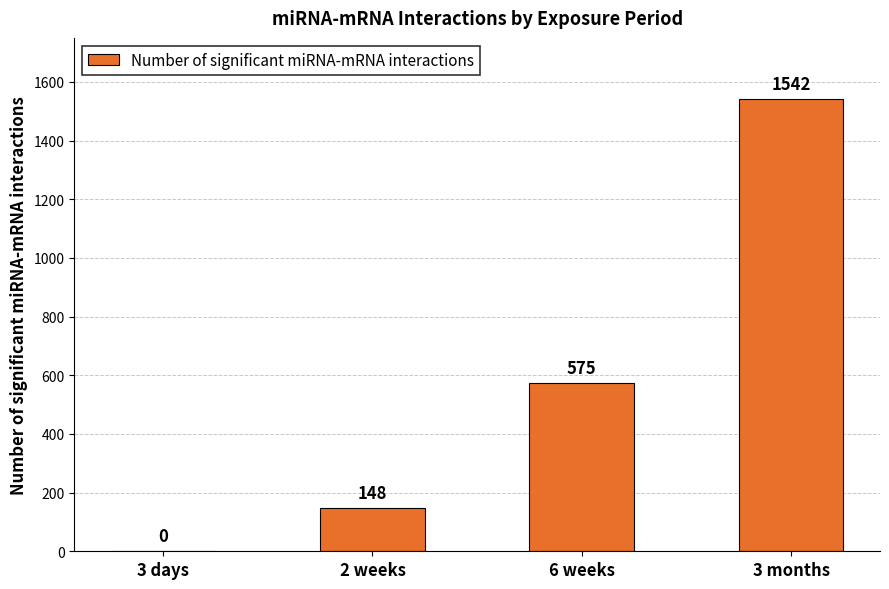

Are the bars horizontal?

No